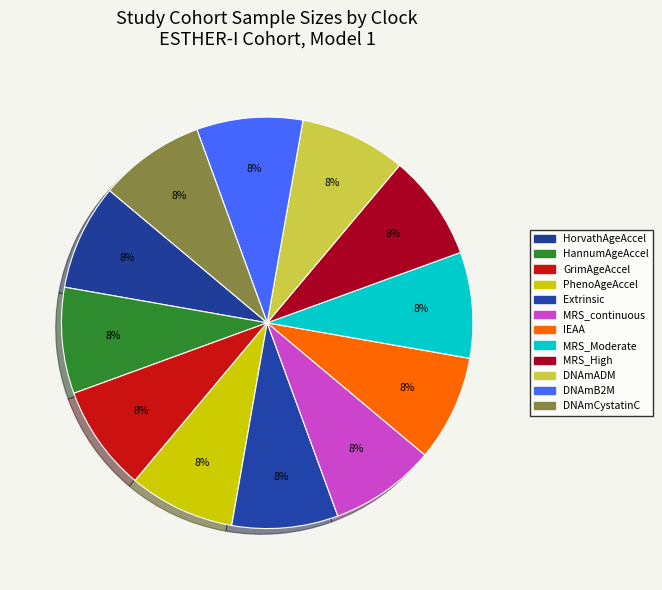

Is it true that DNAmADM is 8% of the pie?

True